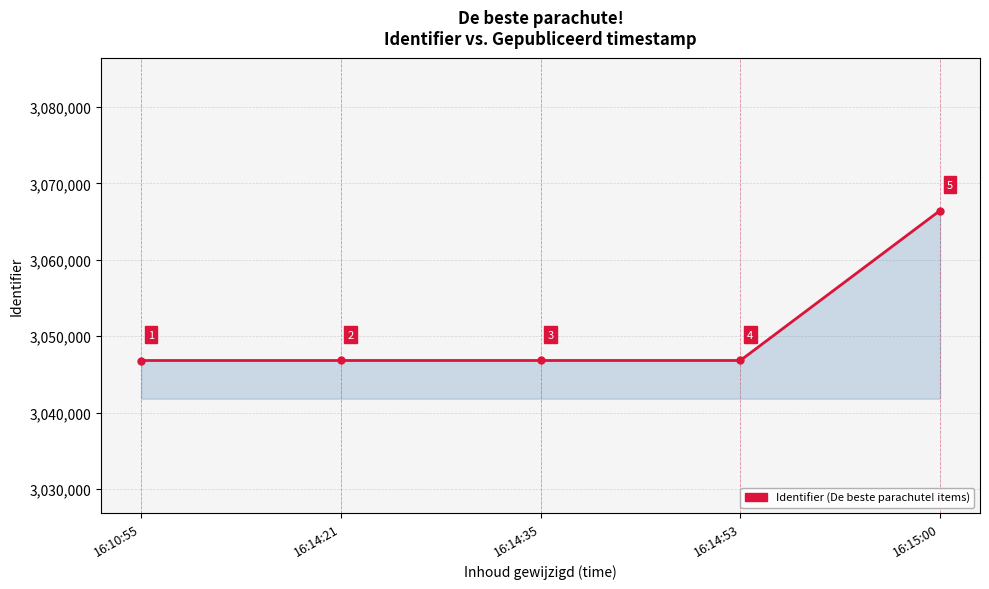

How many series are shown in this chart?

1